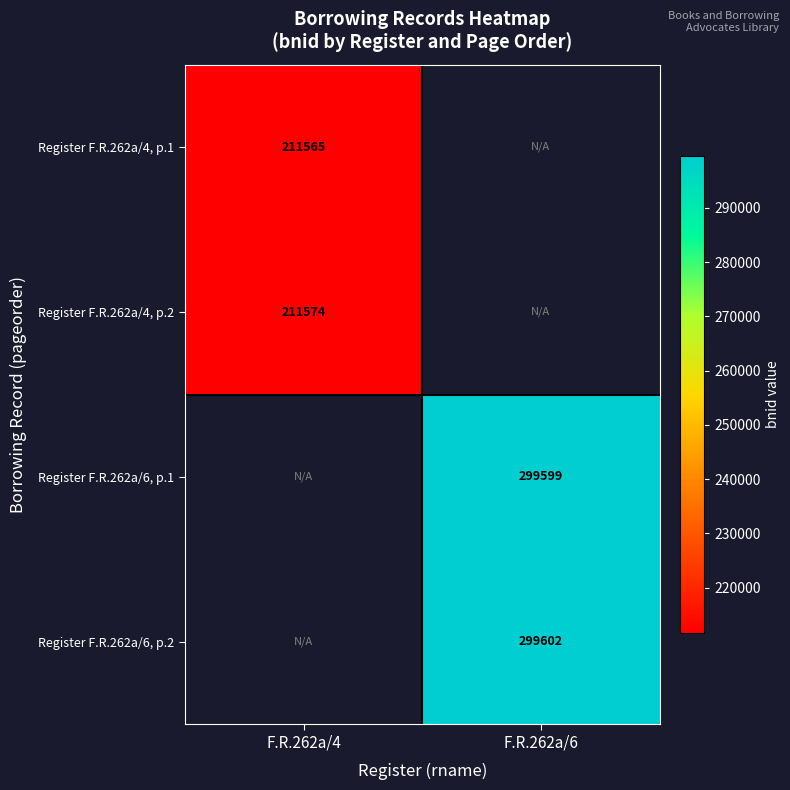

Is it true that Register F.R.262a/4, p.1 equals 211565 at F.R.262a/4?

True